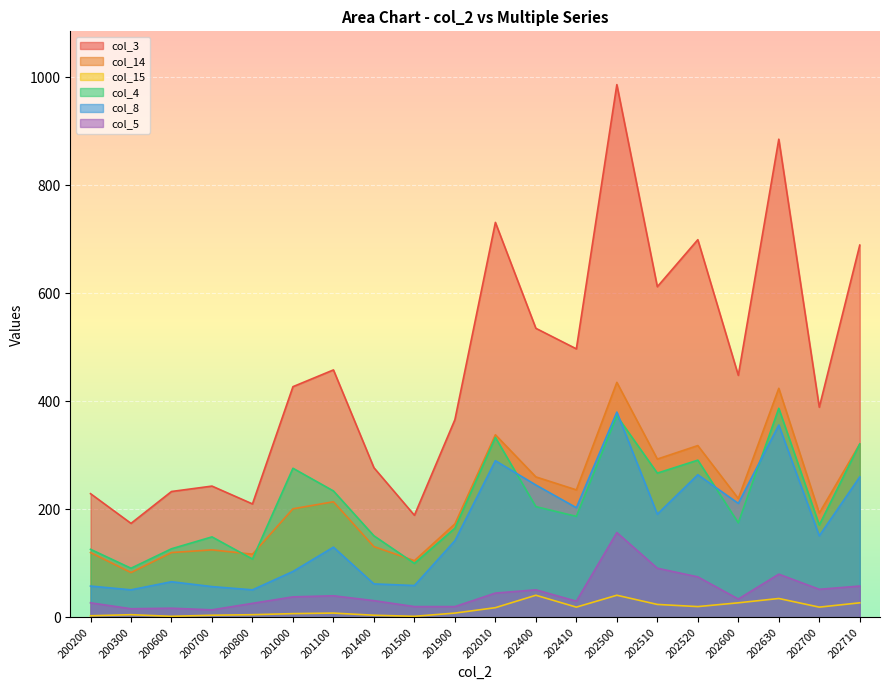

What is the spread (max minus min) of values at 202510?

588